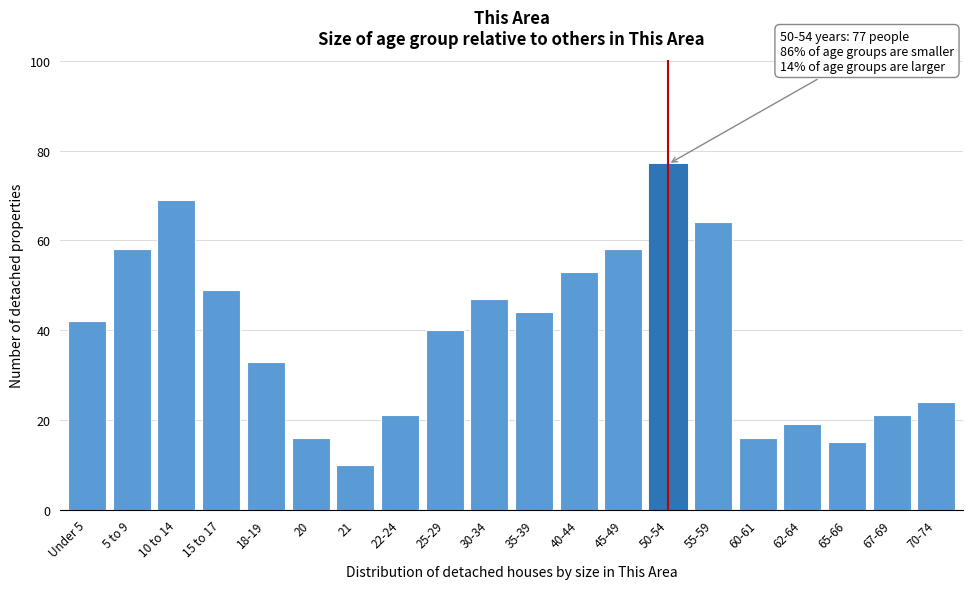

Reading left to right, list all the values displayed in this chart.

42	58	69	49	33	16	10	21	40	47	44	53	58	77	64	16	19	15	21	24